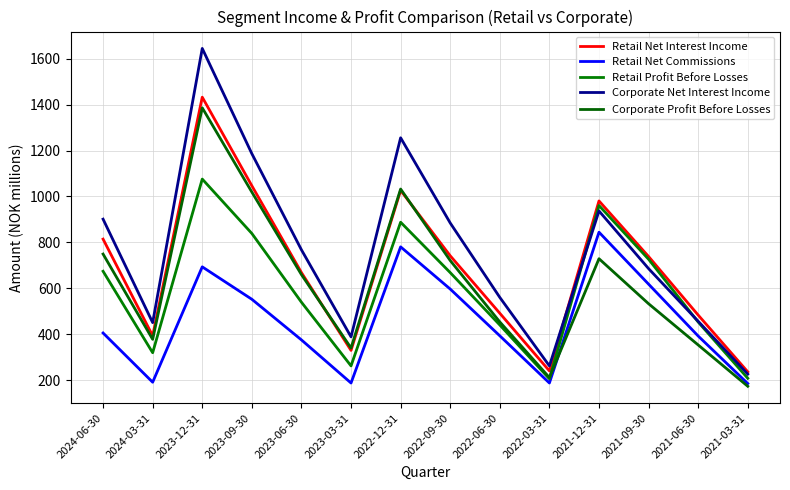

What is the value of the Retail Profit Before Losses point at the 6th from the left?

261.8